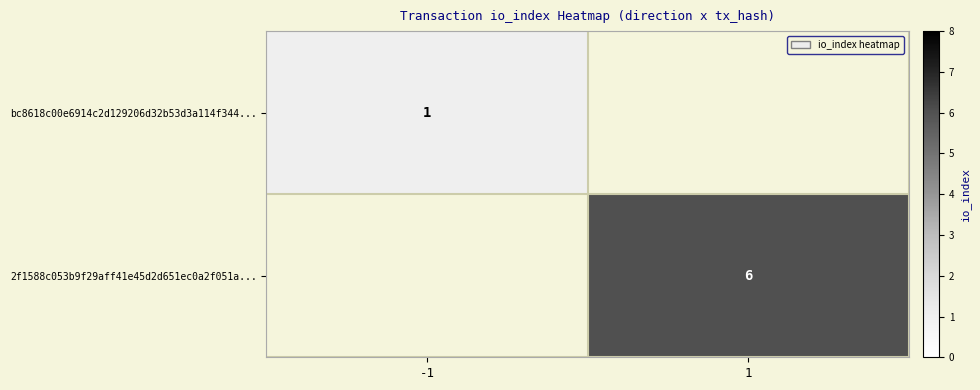

Is the value of 2f1588c053b9f29aff41e45d2d651ec0a2f051a... at 1 greater than the value of bc8618c00e6914c2d129206d32b53d3a114f344... at -1?

Yes